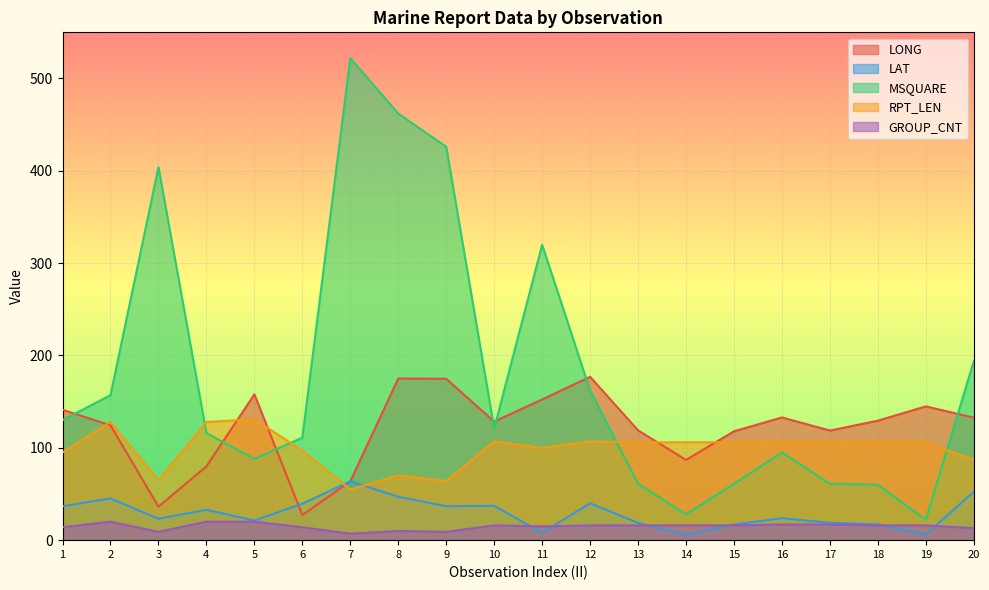

Rank the series at 4 from highest to lowest value.

RPT_LEN, MSQUARE, LONG, LAT, GROUP_CNT